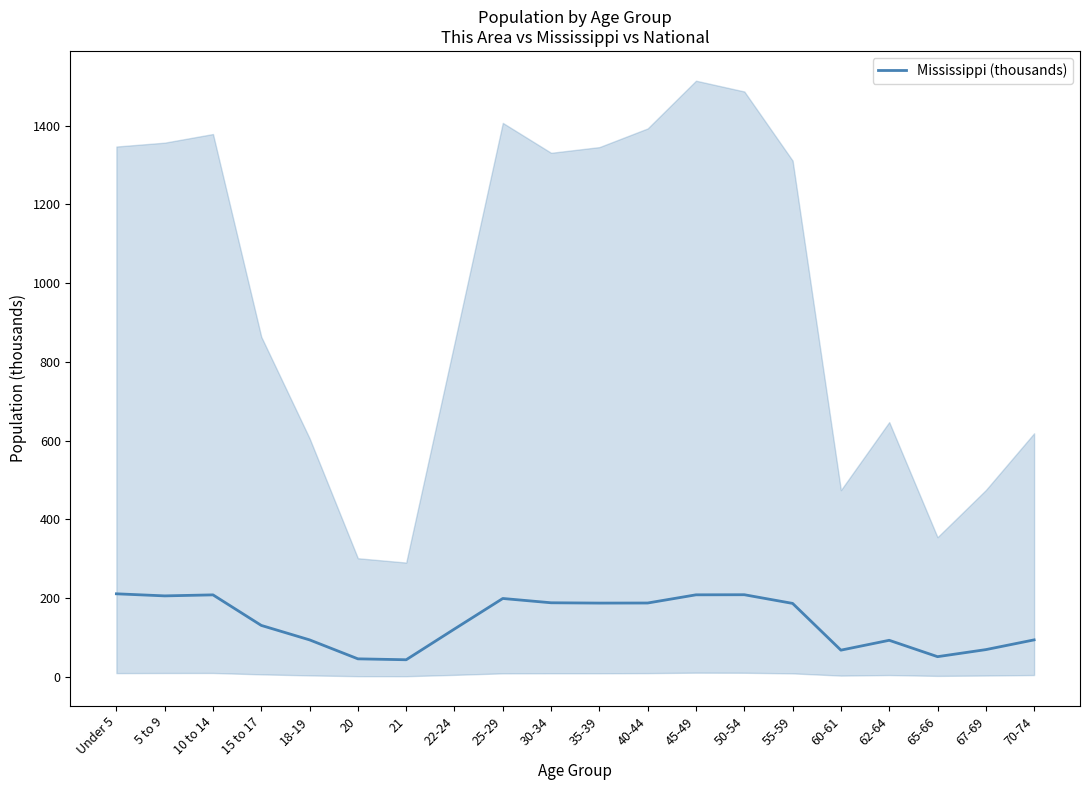

List the labels in order of value, largest first.

Under 5, 50-54, 45-49, 10 to 14, 5 to 9, 25-29, 30-34, 40-44, 35-39, 55-59, 15 to 17, 22-24, 70-74, 18-19, 62-64, 67-69, 60-61, 65-66, 20, 21